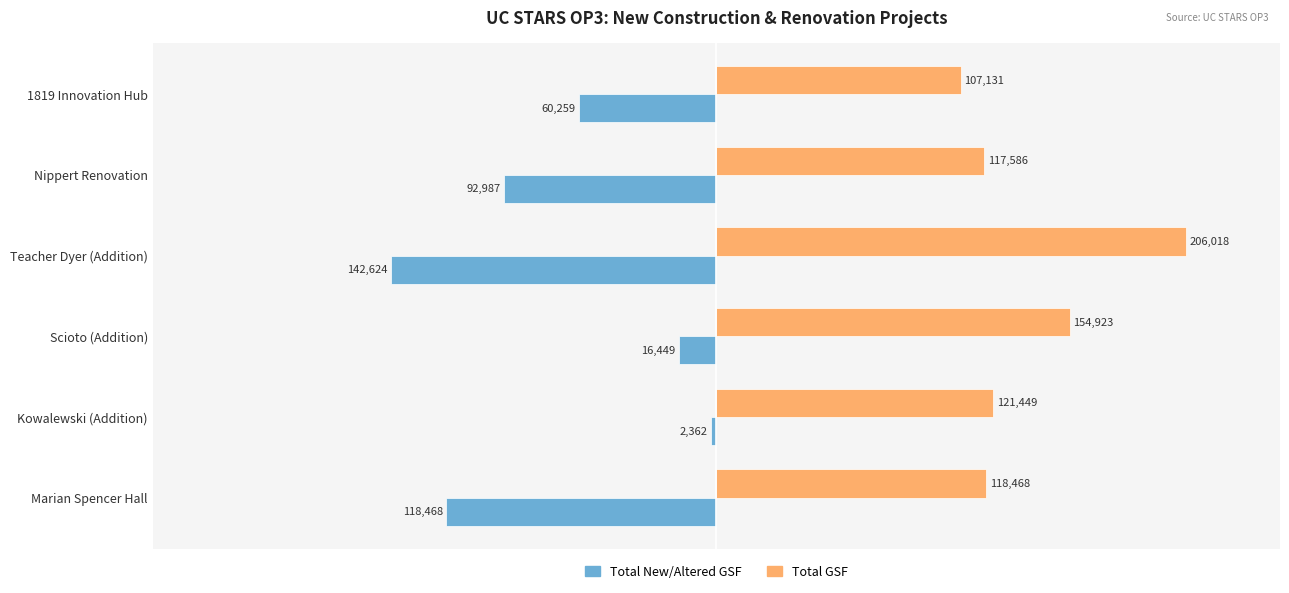

The Total New/Altered GSF series shows -118468 at Marian Spencer Hall. True or false?

True